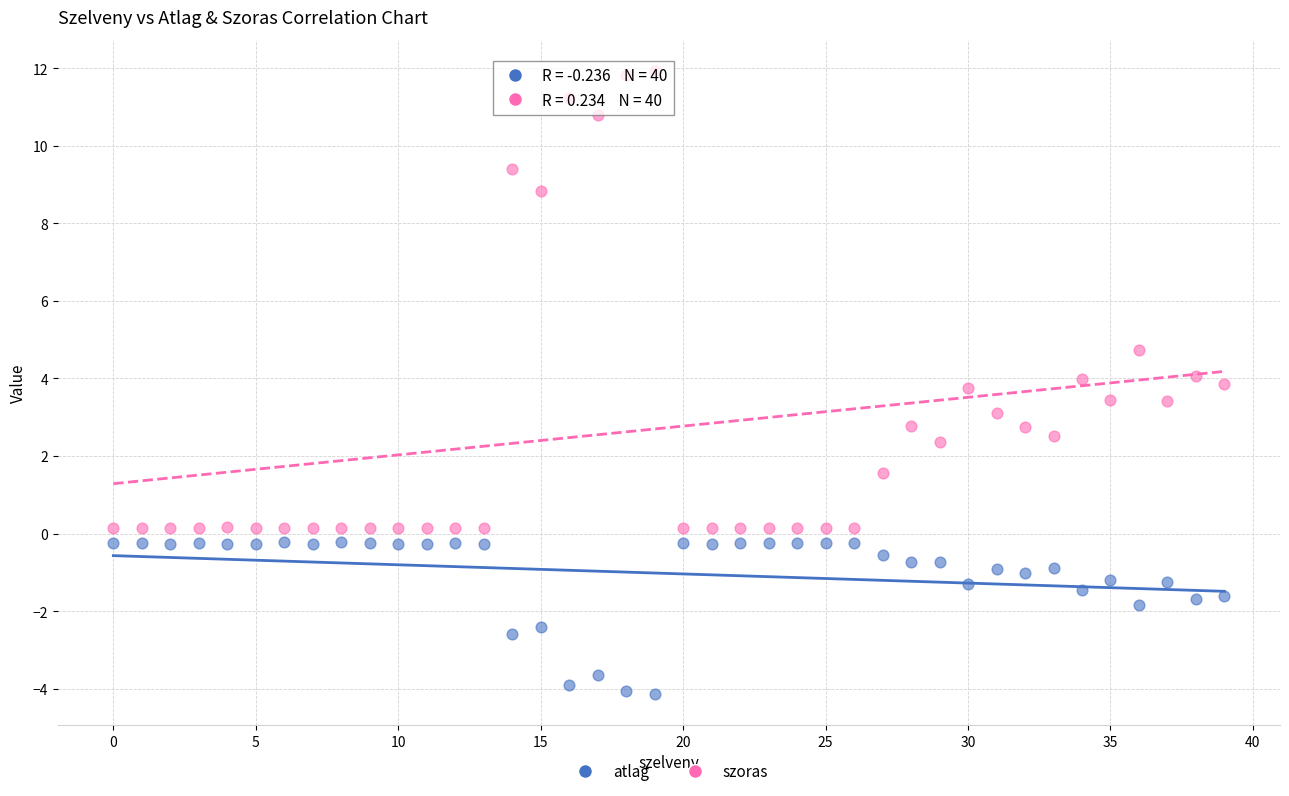

Across all data points, what is the range of Y values (max minus min)?

16.1